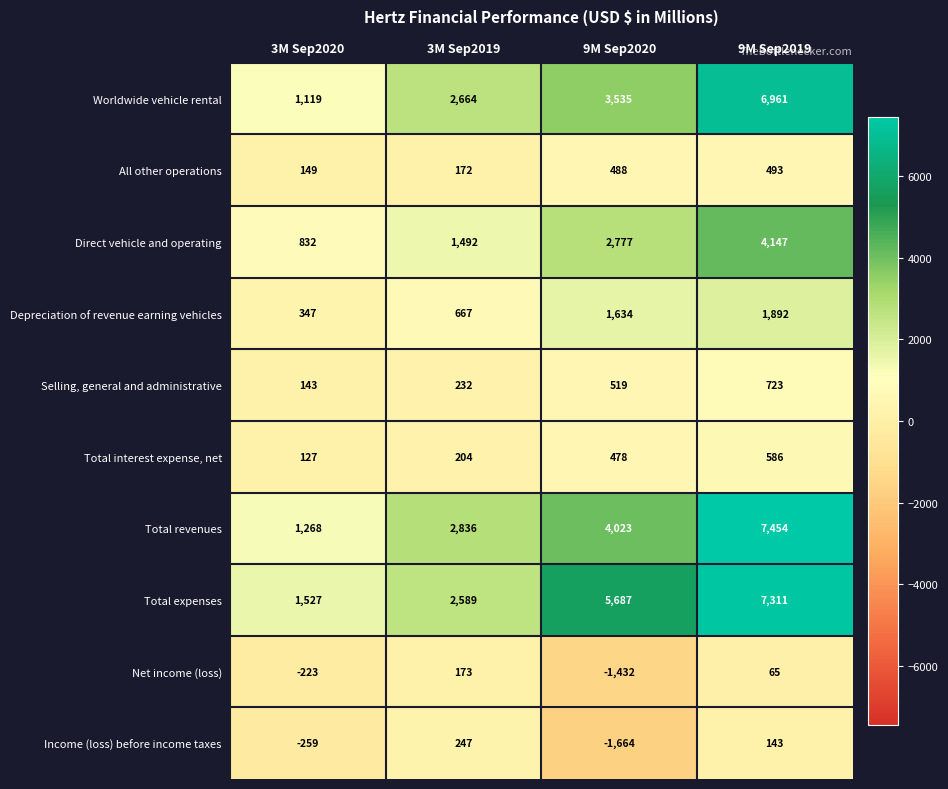

At which label does Direct vehicle and operating reach its minimum?

3M Sep2020